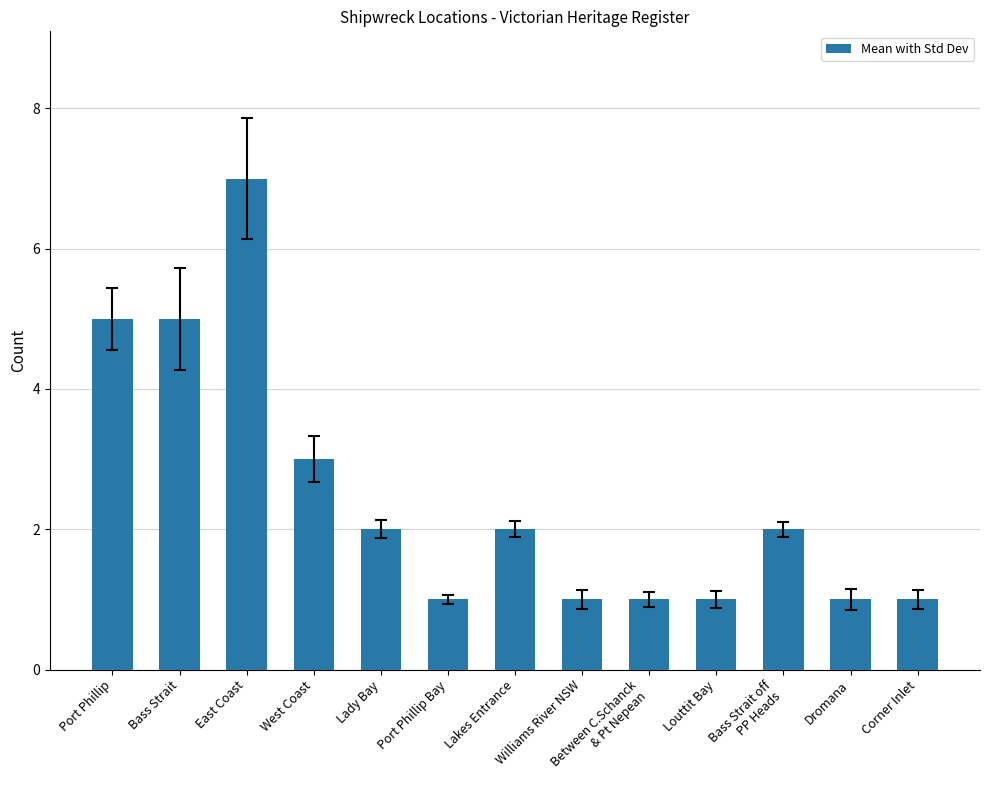

What is the difference between the maximum and minimum values?

6